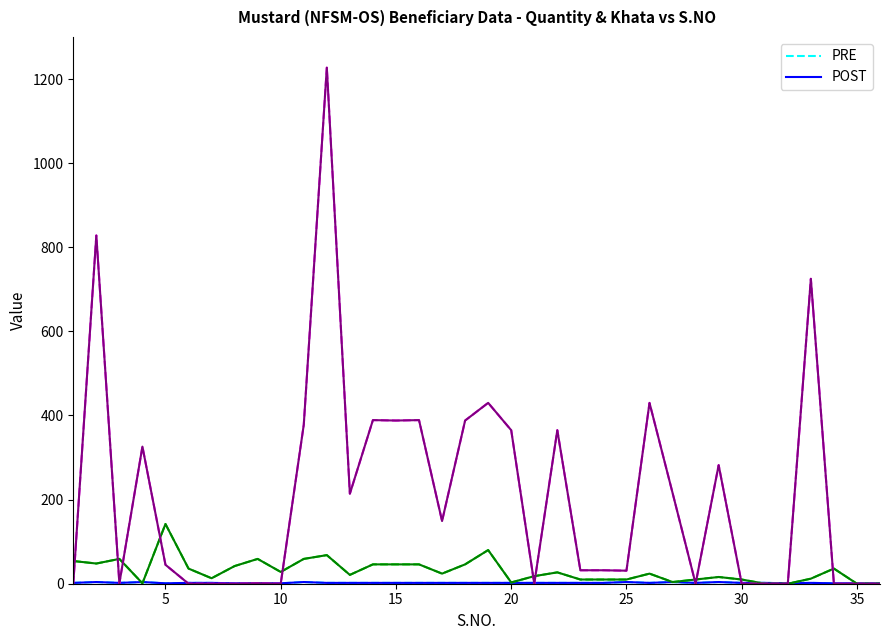

How many values in the POST series are below 2?

8